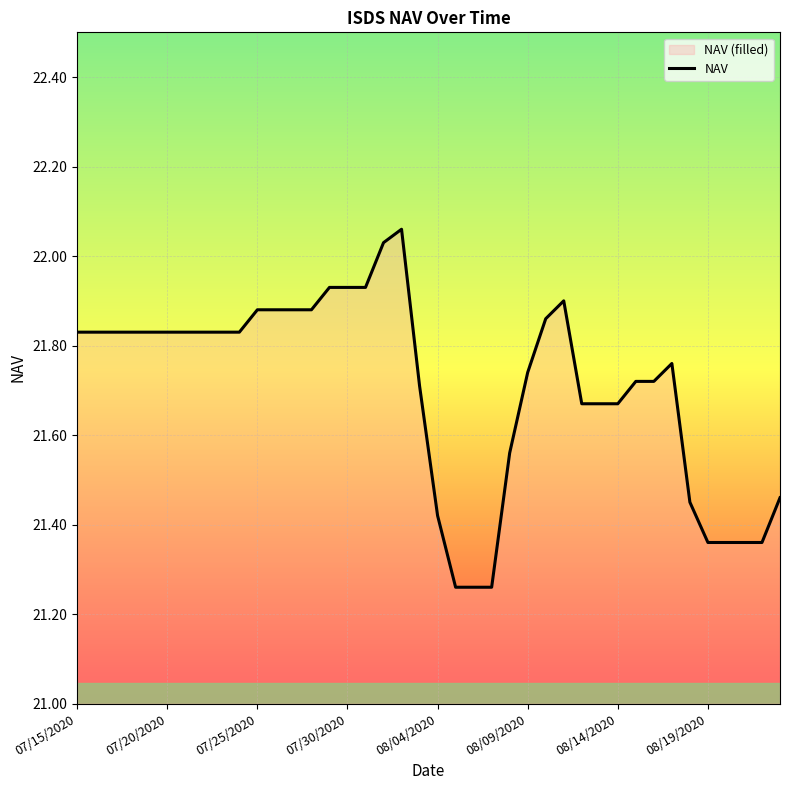

The chart shows a value of 35.3 at 08/14/2020. True or false?

False